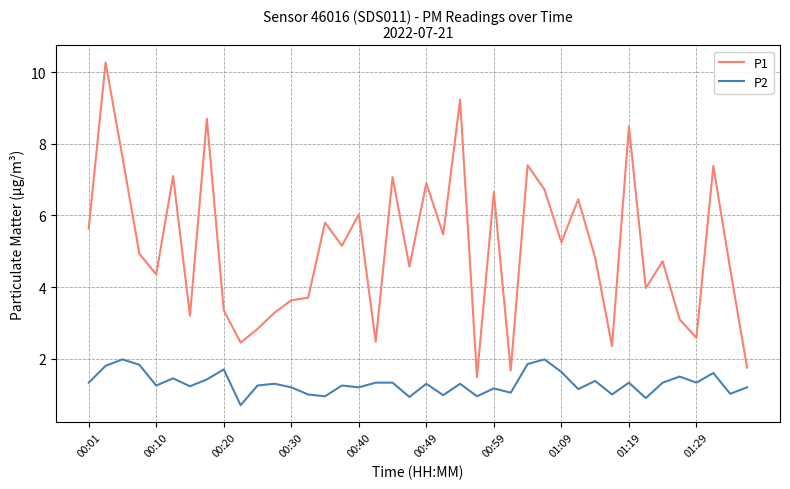

Rank the series by their average value, from lowest to highest.

P2, P1